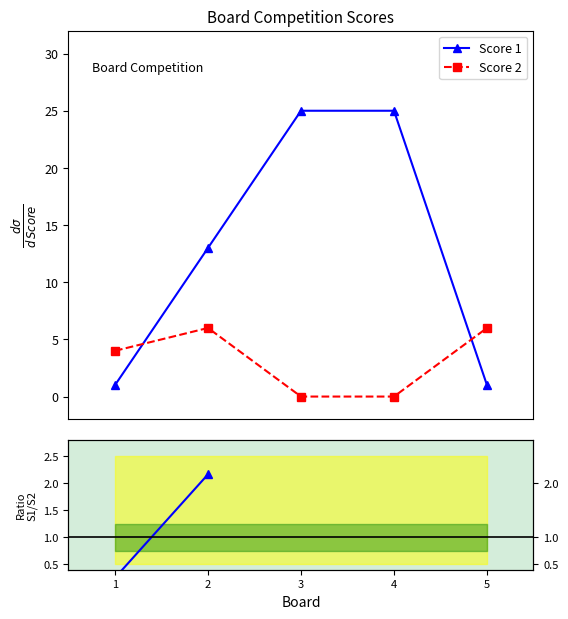

How many values in the Score 1 series exceed 13?

2